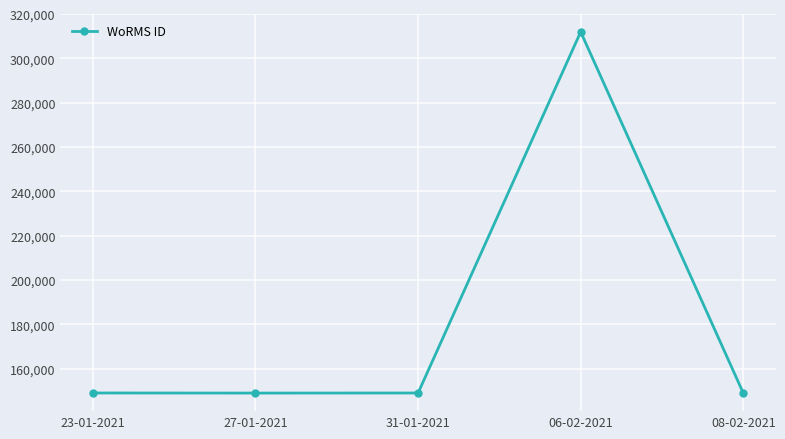

At which label does the data first exceed 149040?

23-01-2021